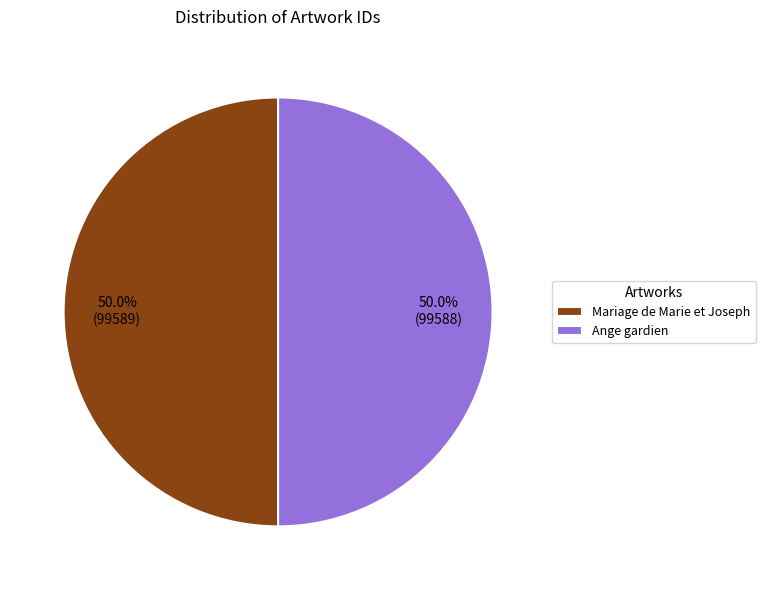

To the nearest percent, what percentage of the pie is Mariage de Marie et Joseph?

50%